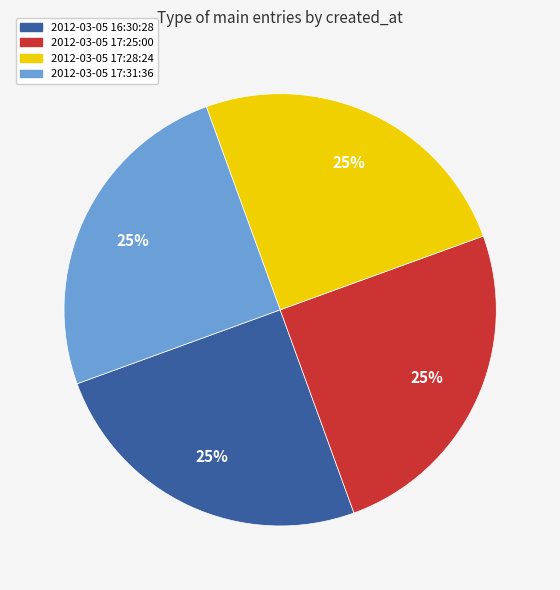

Does any single category account for the majority?

No